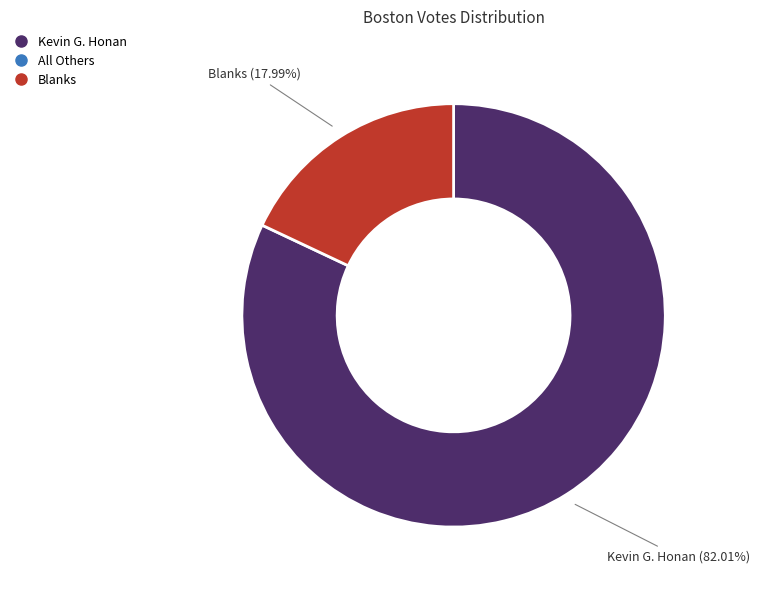

Is there any slice that represents more than half of the pie?

Yes